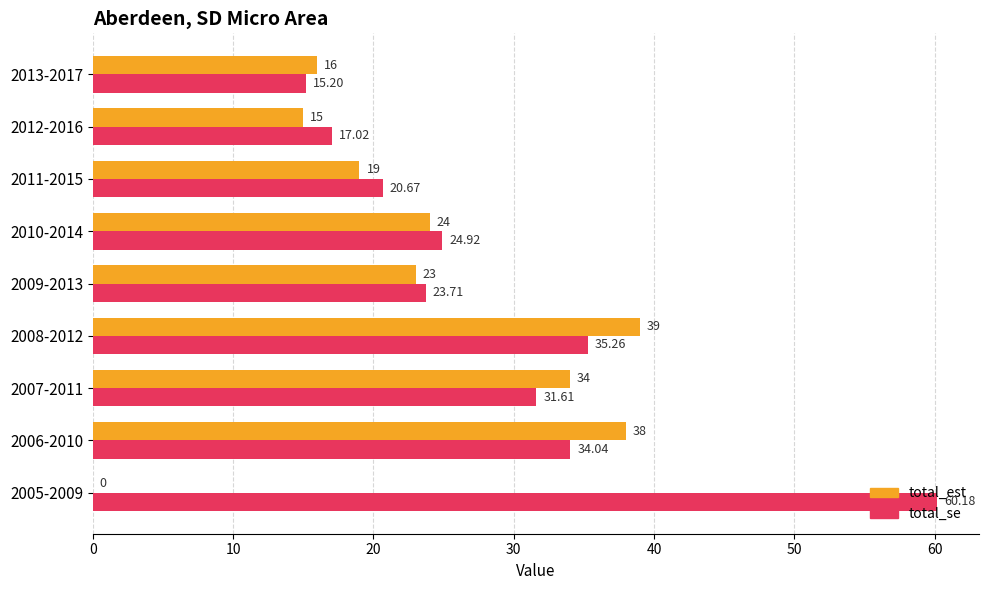

What is the sum of all total_est values?

208.0